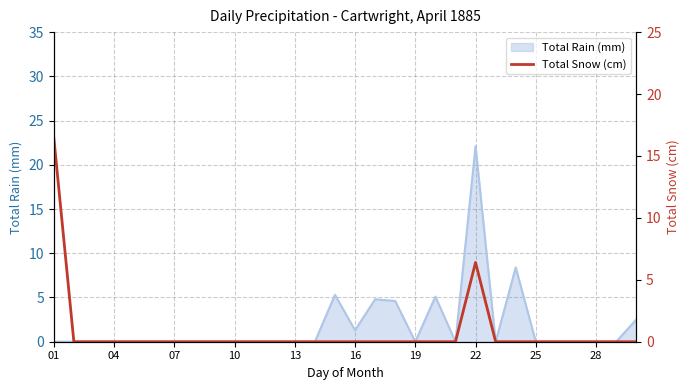

The chart shows a value of 4.4 at 01. True or false?

False